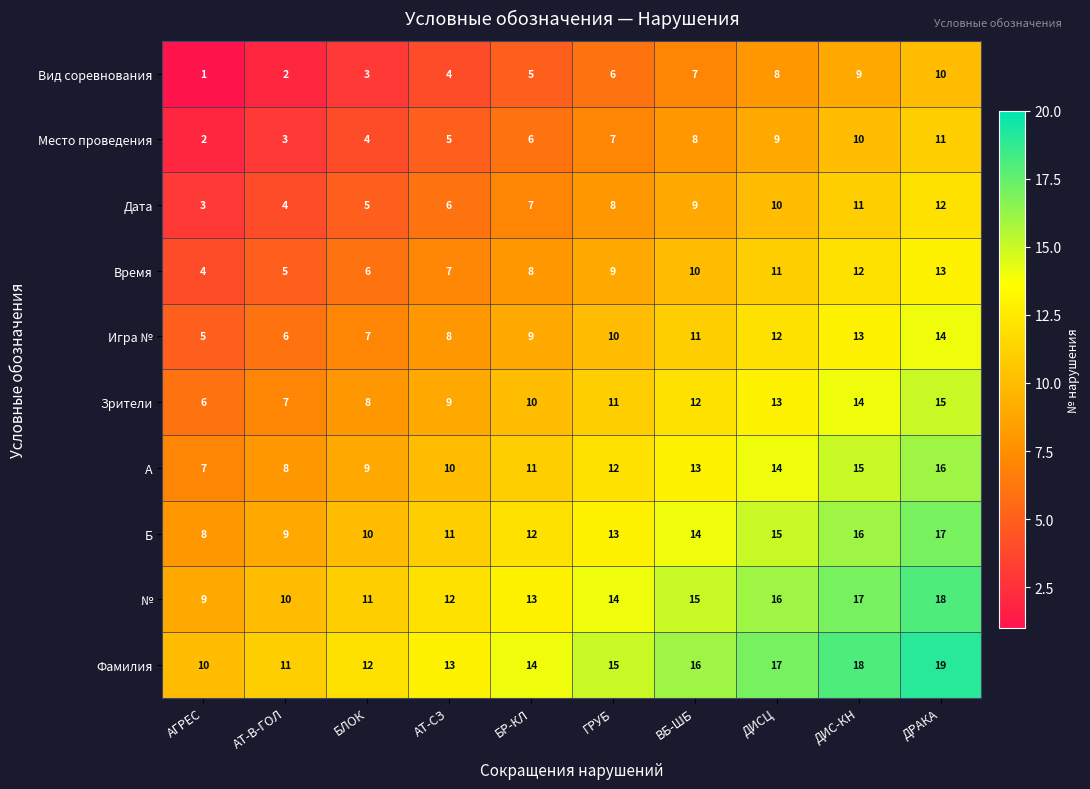

What is the difference between the highest and lowest values at ДИСЦ?

9